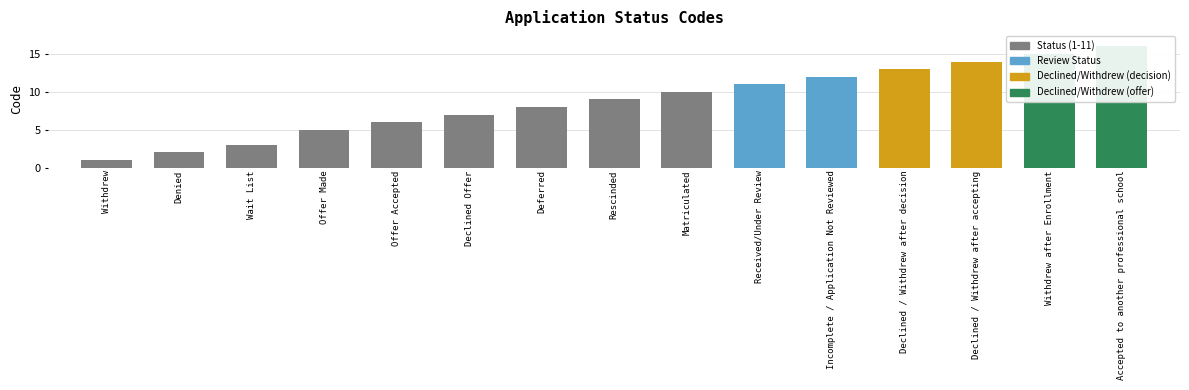

How many data points does each series have?

15